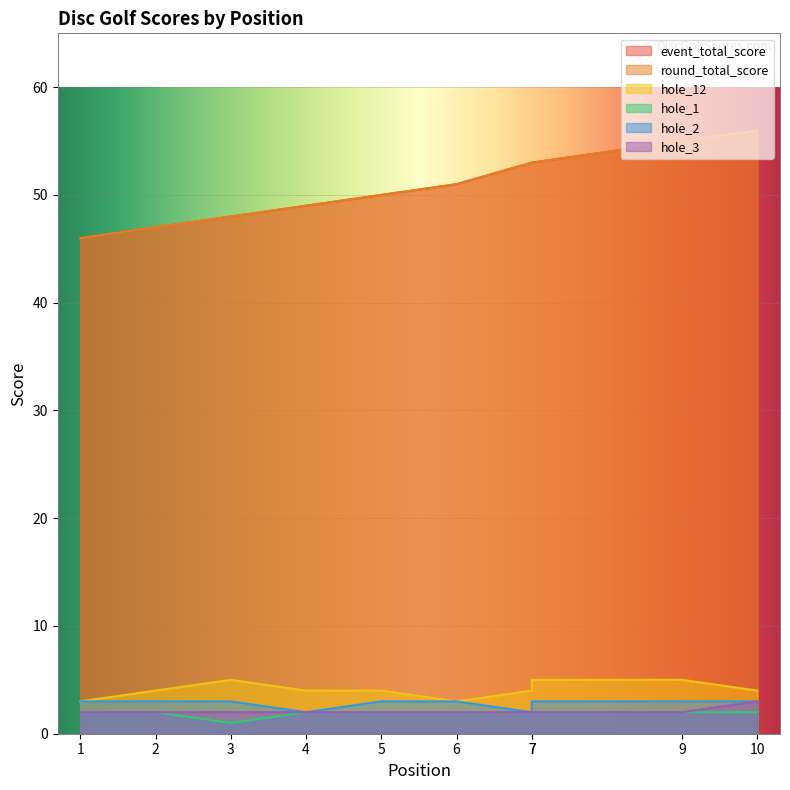

True or false: hole_2 and hole_1 cross at least once.

False